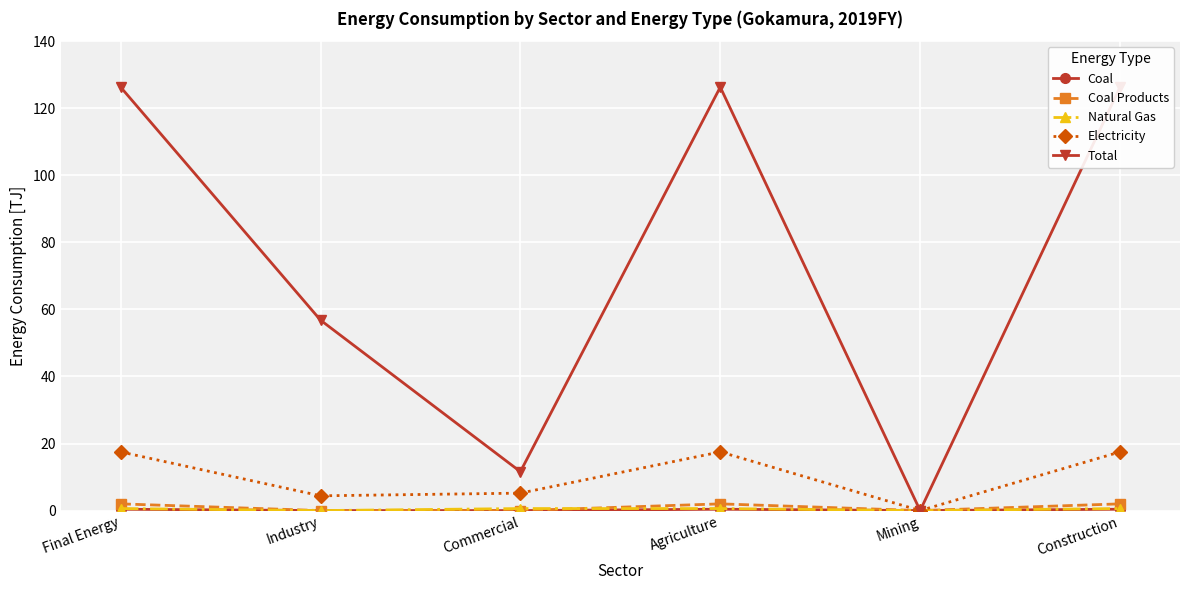

The value of Natural Gas at Construction is 1.0. True or false?

False